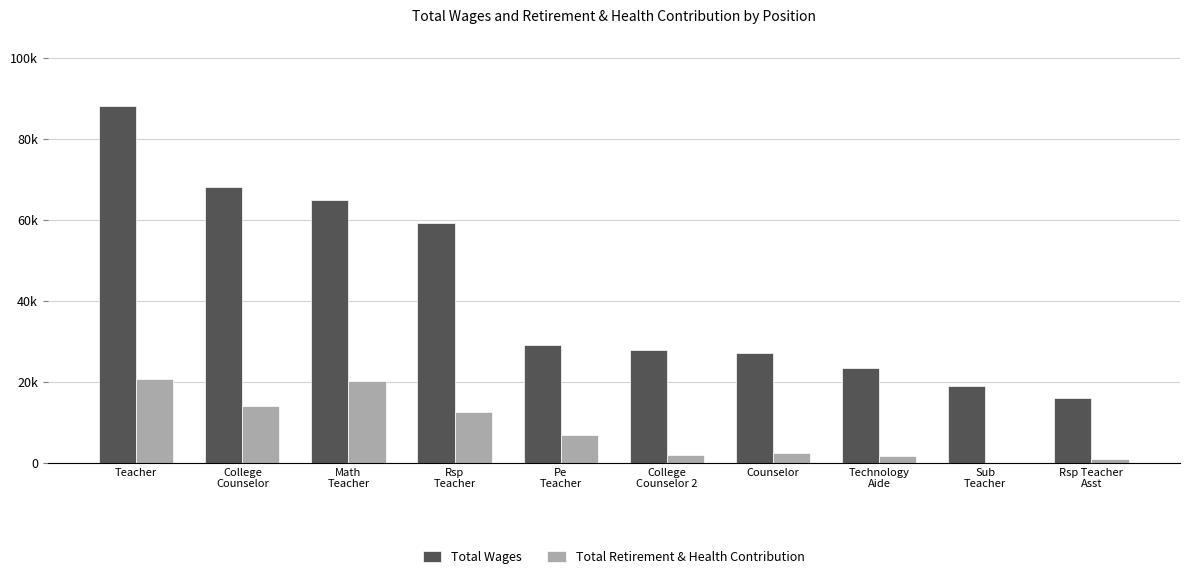

What are all the series names shown in the legend?

Total Wages, Total Retirement & Health Contribution